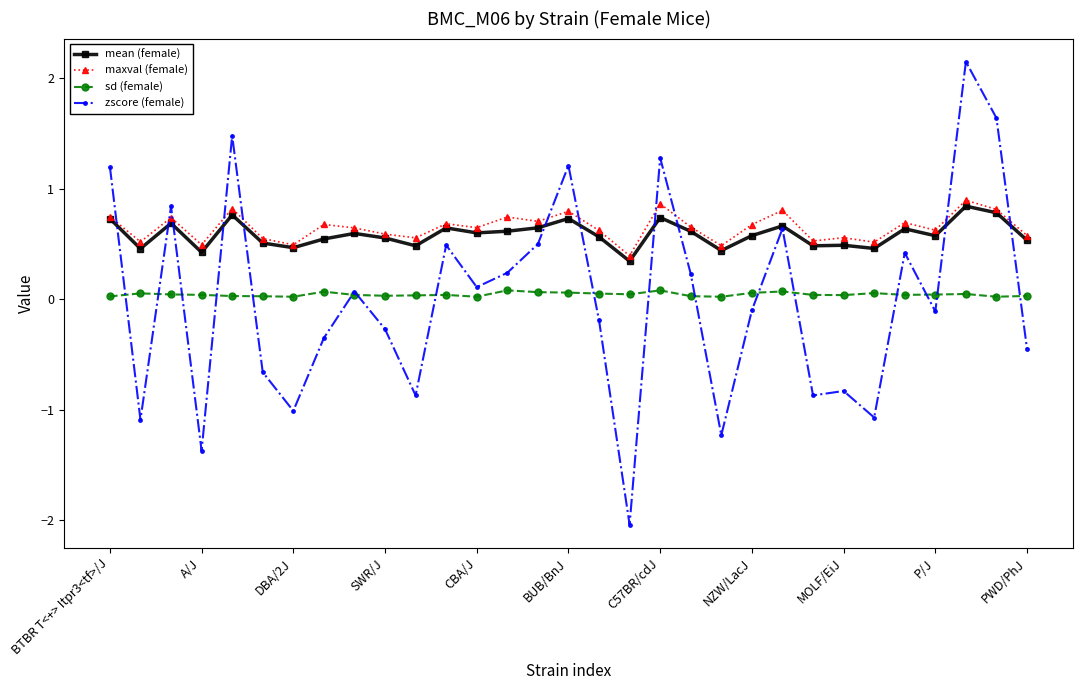

List the series in order of their peak value, highest first.

zscore (female), maxval (female), mean (female), sd (female)